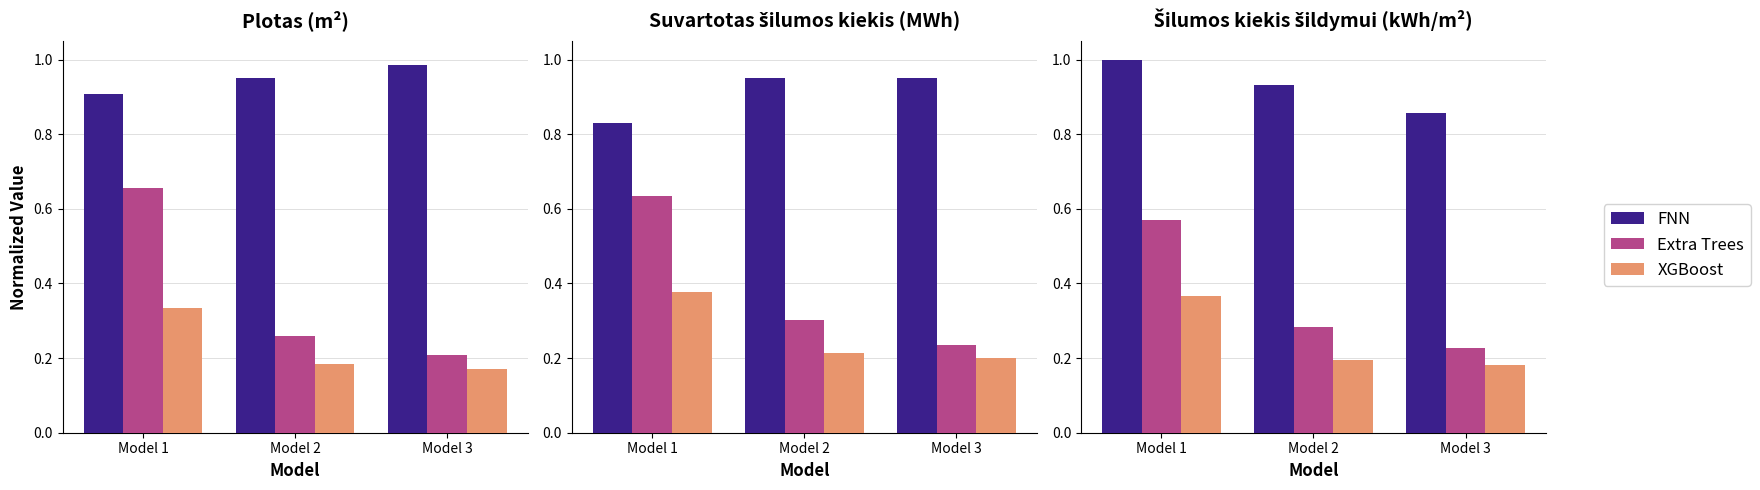

True or false: XGBoost has a value of 0.4 at Model 1.

True